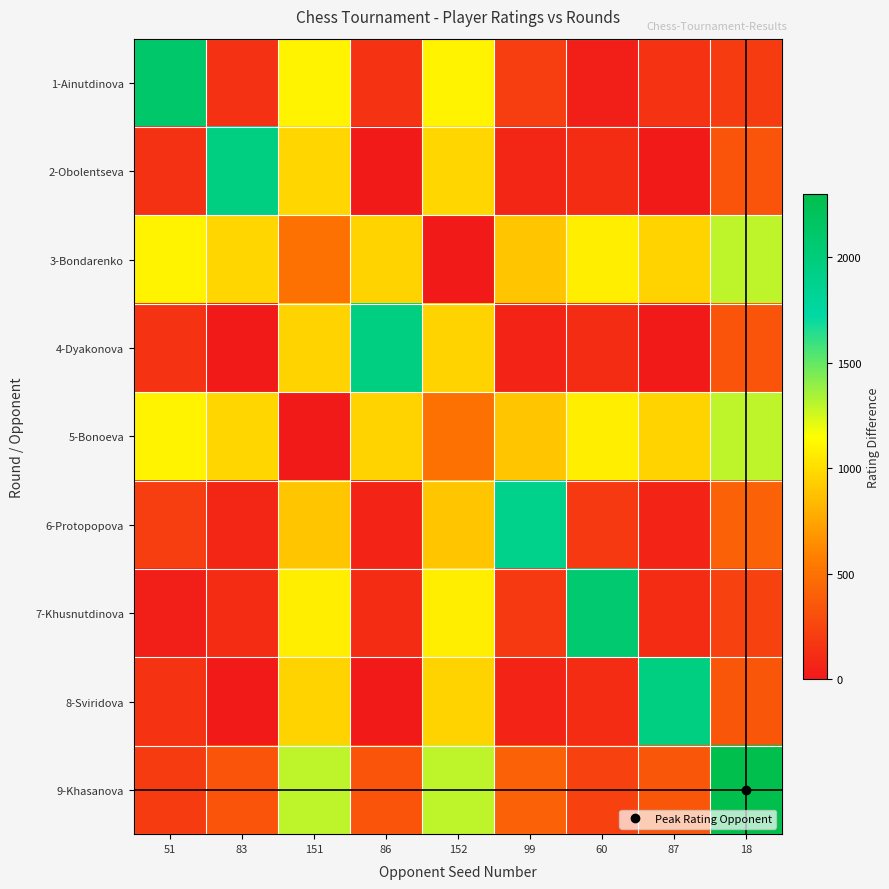

What is the spread (max minus min) of values at 83?

1961